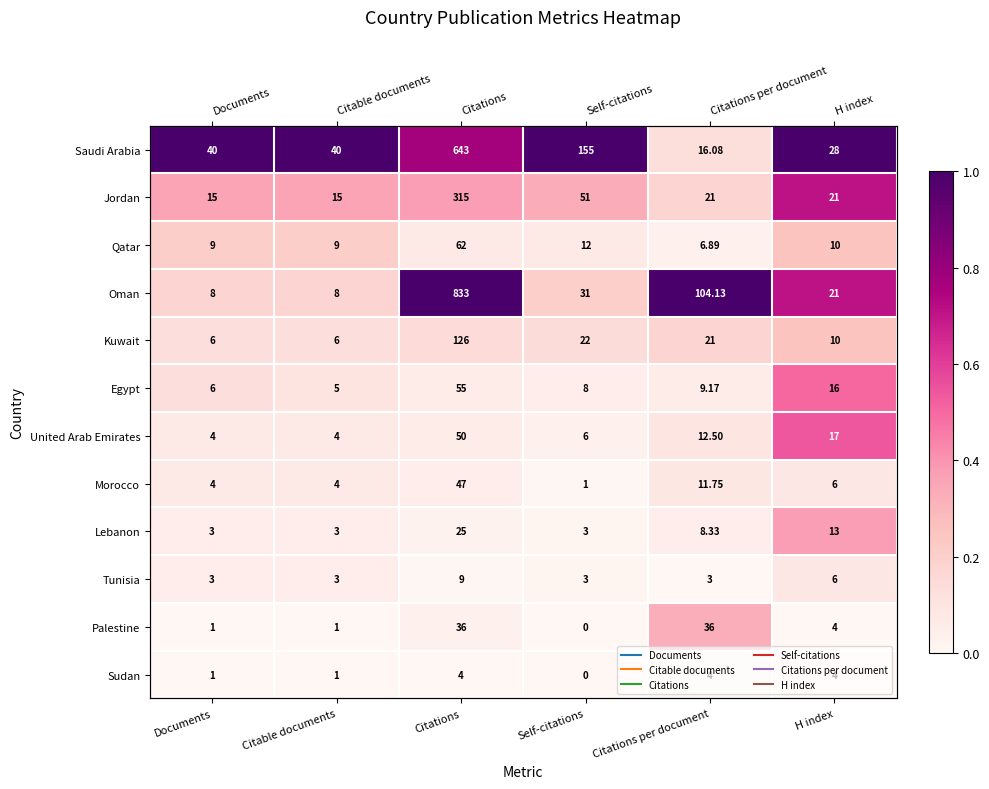

Where is Morocco nearest to the value 0?

Self-citations